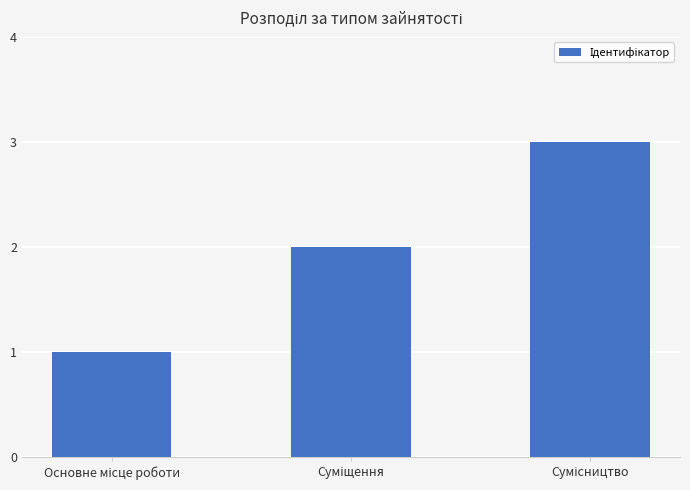

What is the greatest value displayed?

3